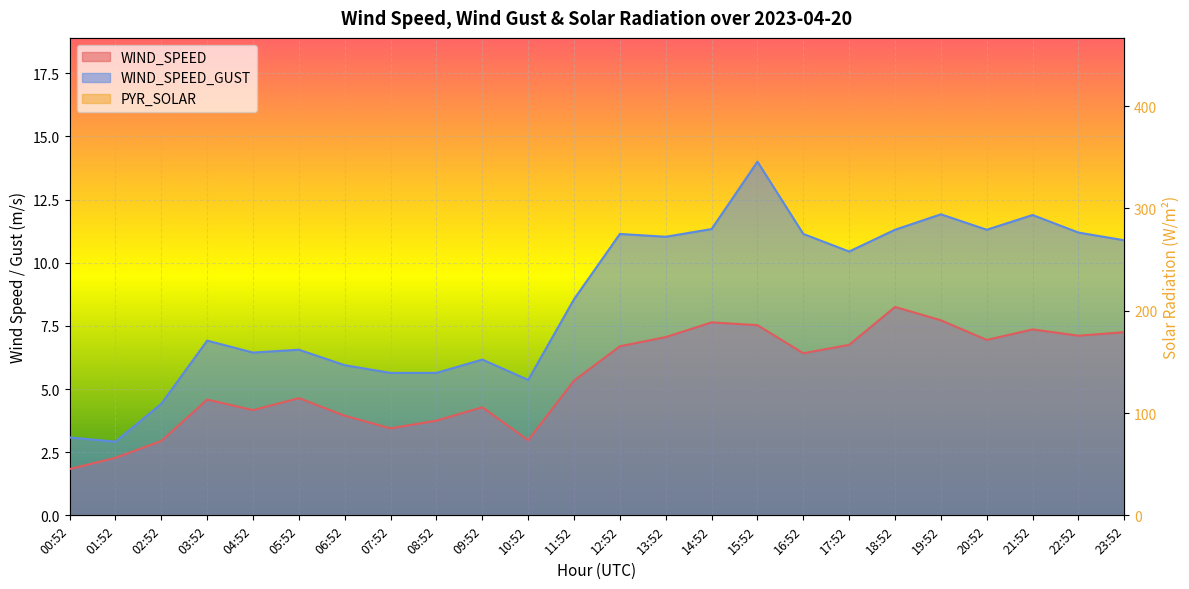

List the labels in order of PYR_SOLAR value, smallest first.

00:52, 01:52, 02:52, 03:52, 04:52, 05:52, 06:52, 07:52, 08:52, 09:52, 23:52, 10:52, 22:52, 11:52, 21:52, 12:52, 13:52, 14:52, 20:52, 19:52, 15:52, 18:52, 16:52, 17:52